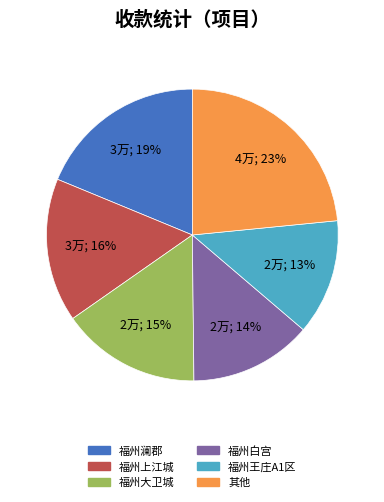

To the nearest percent, what is the average slice percentage?

17%